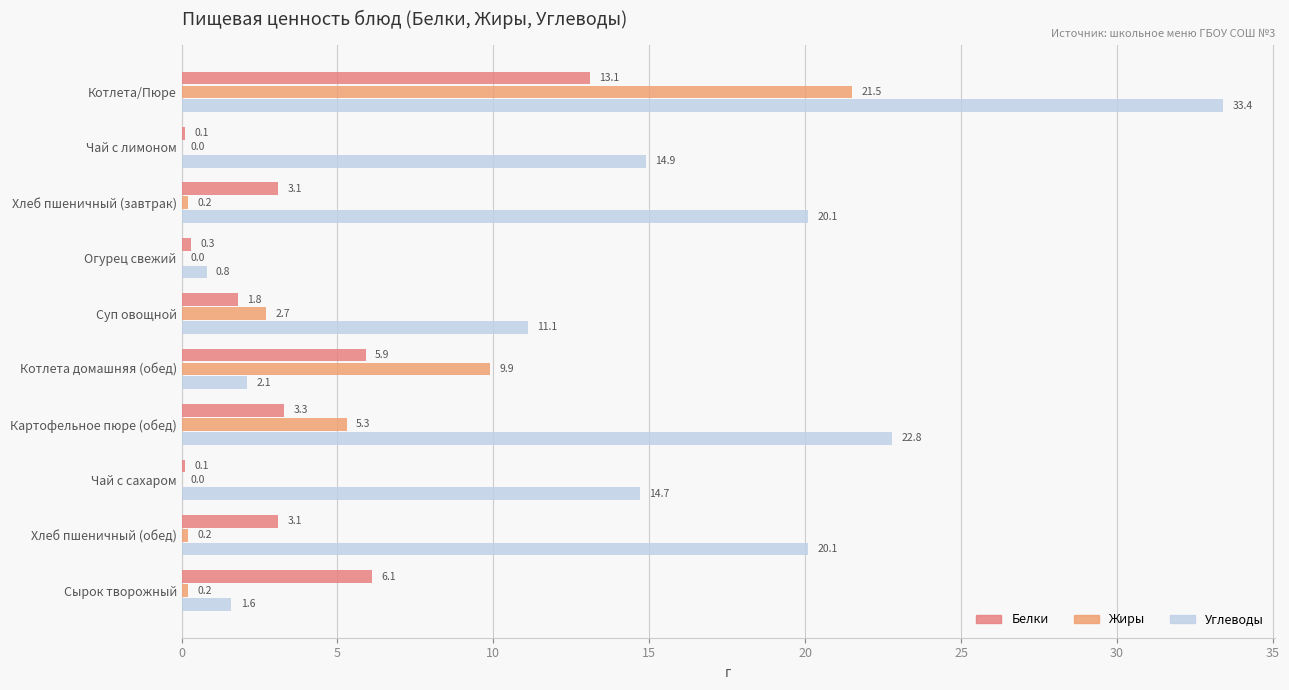

How many values in the Углеводы series exceed 14?

6